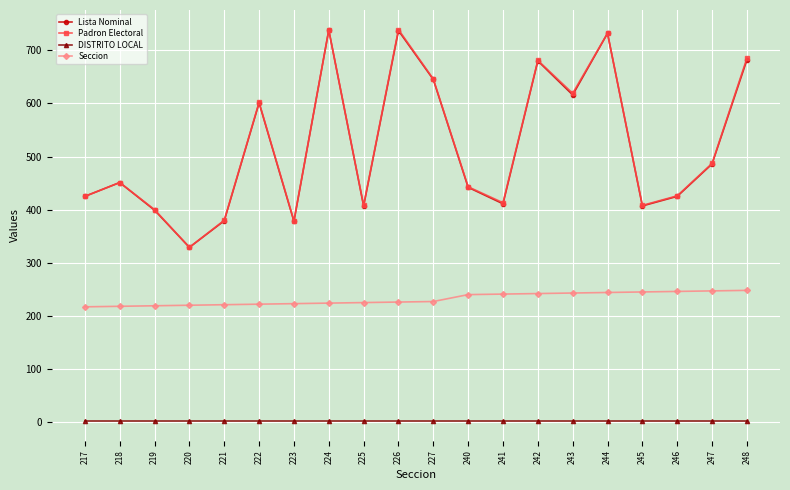

Is this an area chart (filled region under the line)?

No